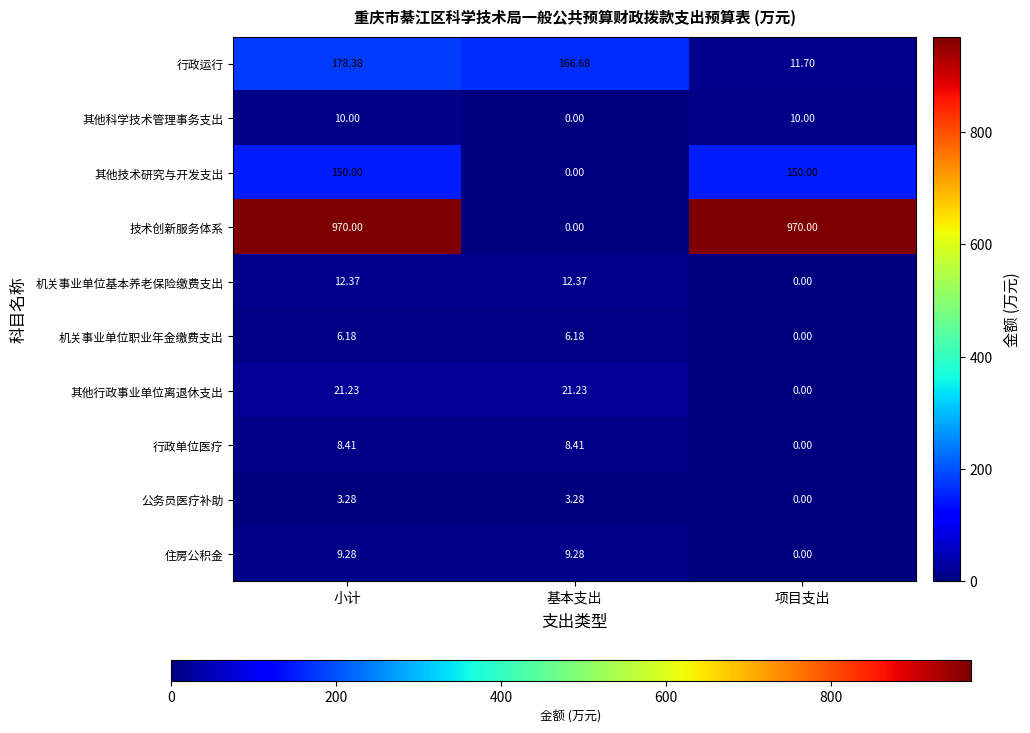

What is the greatest value displayed?

970.0